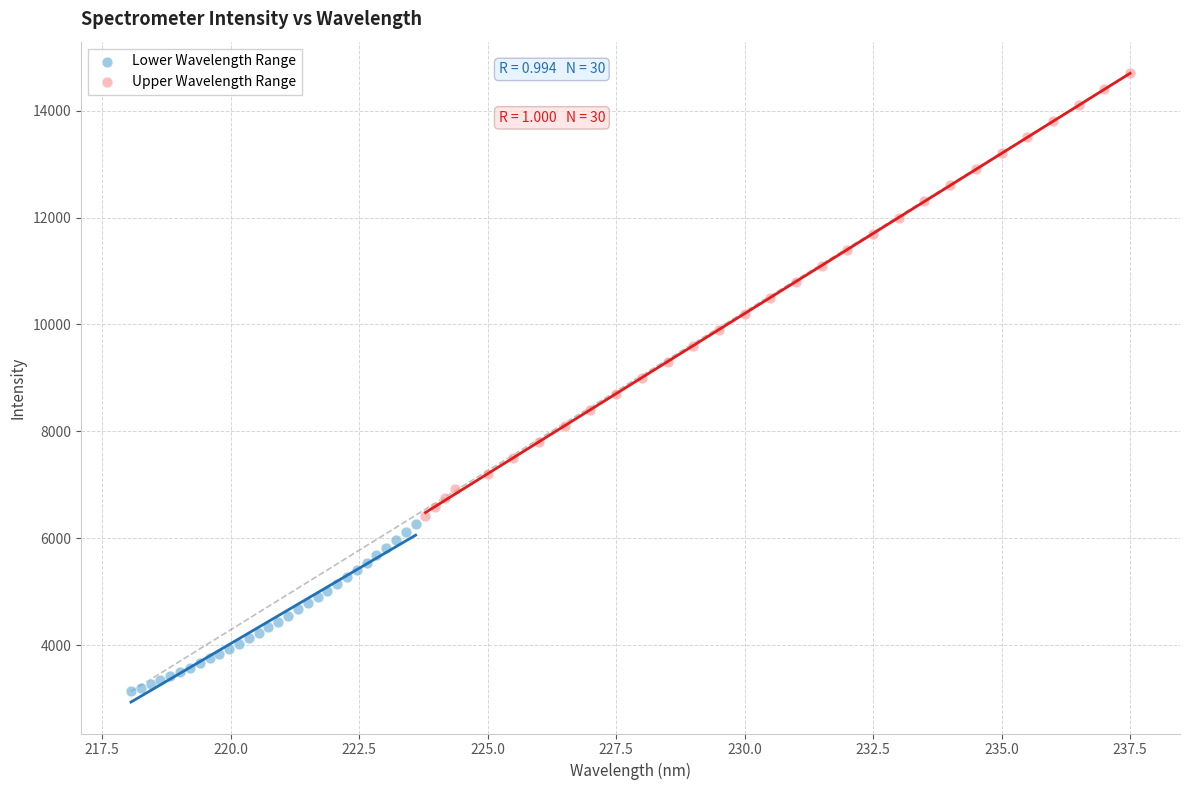

Which series contains the highest Y value?

Upper Wavelength Range